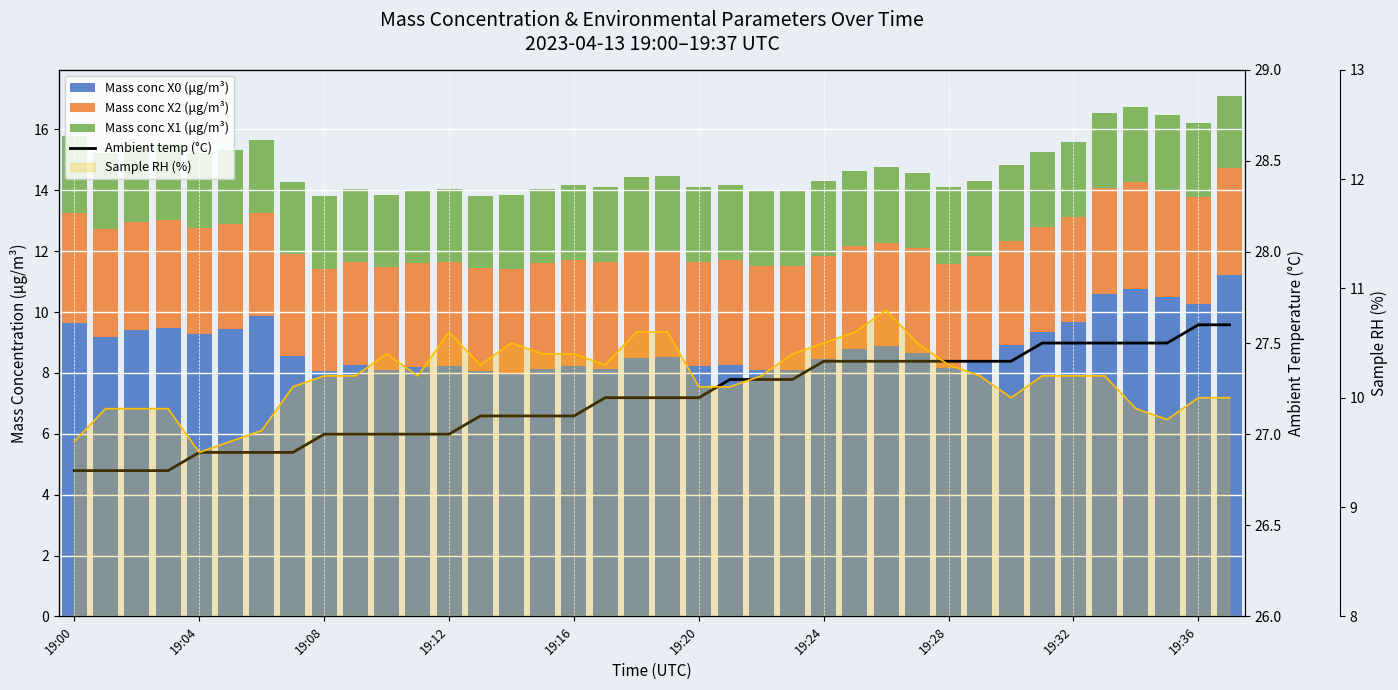

At how many categories does at least one series exceed 6?

38